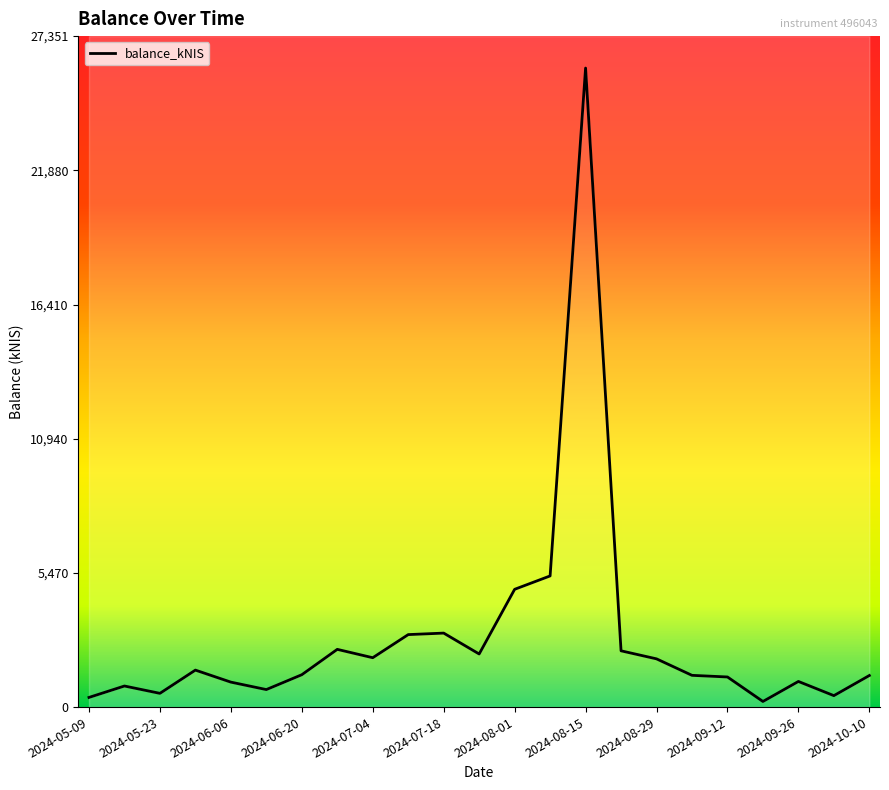

What is the ratio of the value at 2024-10-01 to the value at 2024-08-08?

0.1